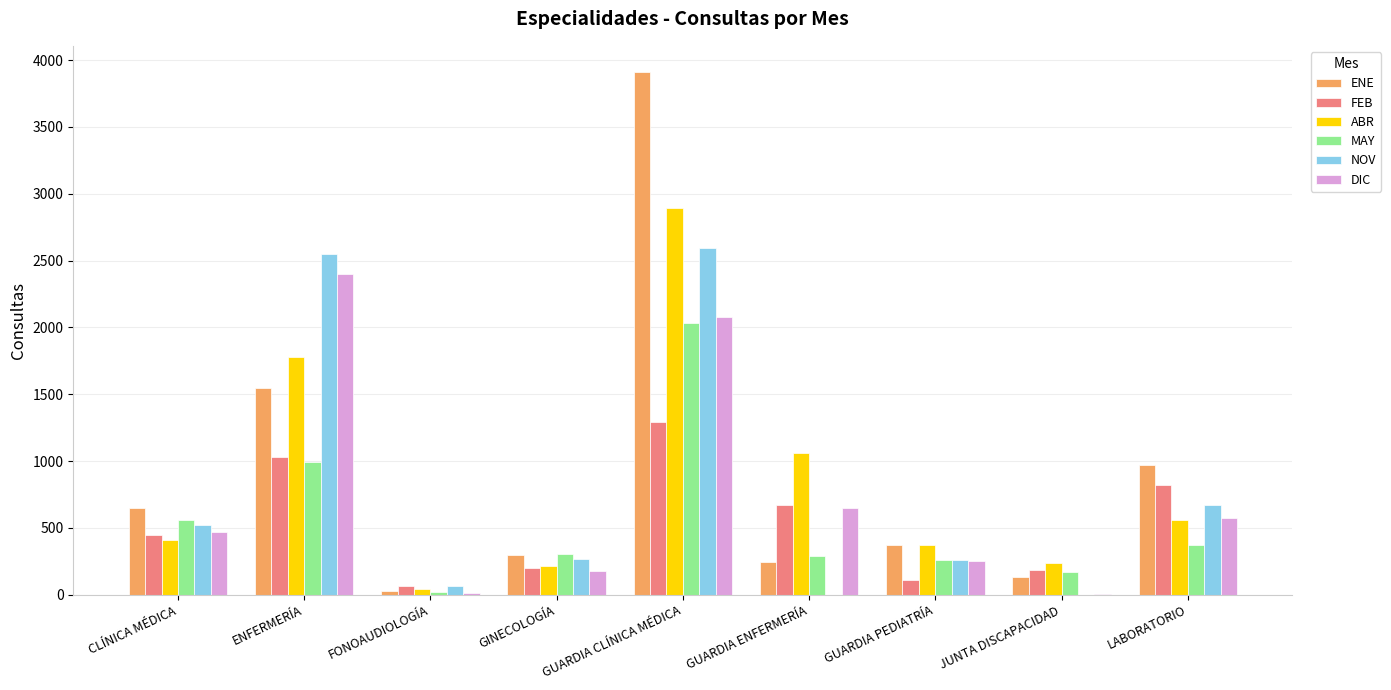

The DIC series shows 989 at ENFERMERÍA. True or false?

False